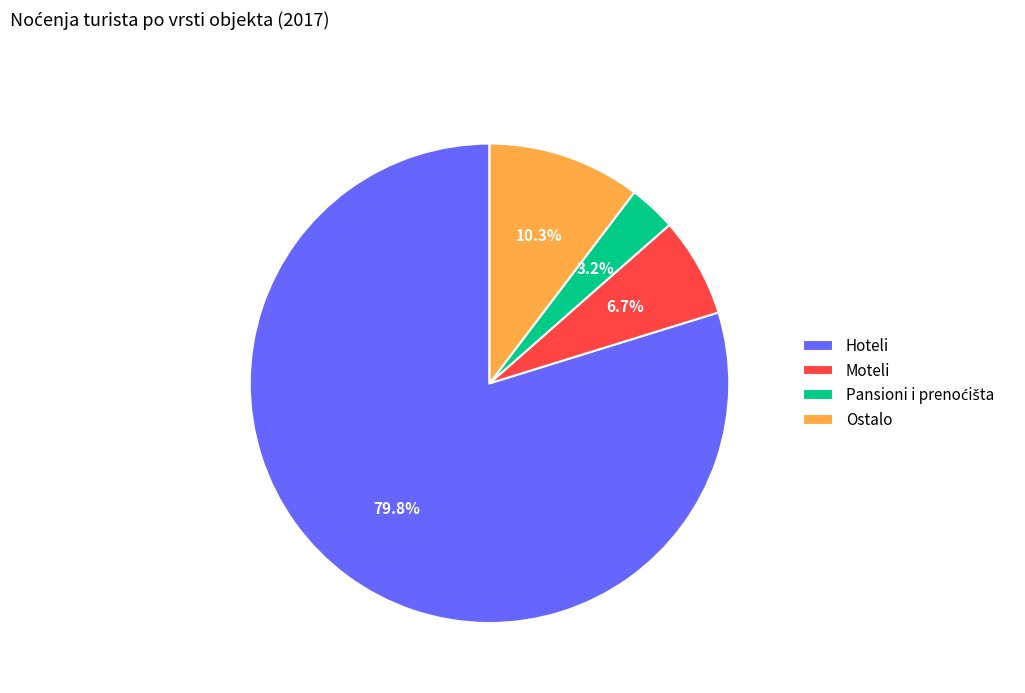

Is it true that Ostalo is 19% of the pie?

False